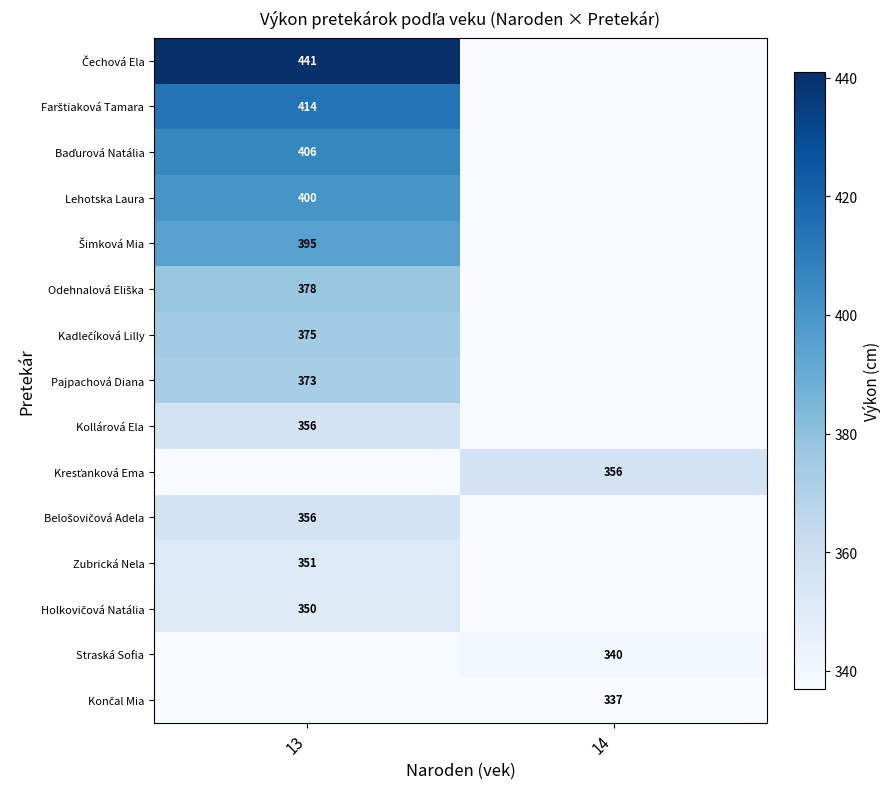

Is it true that Kollárová Ela equals 356 at 13?

True